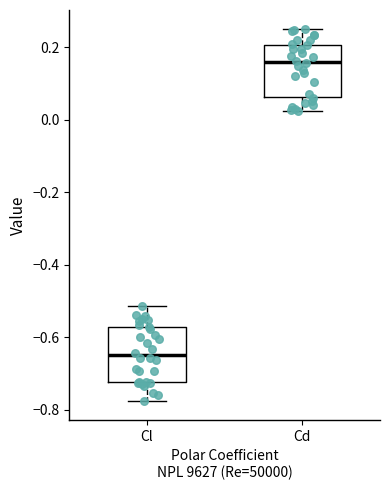

Where is the lower edge of the box for Cl on the y-axis? The values are not printed on the chart, so give them approximately, as read against the axis.

-0.72